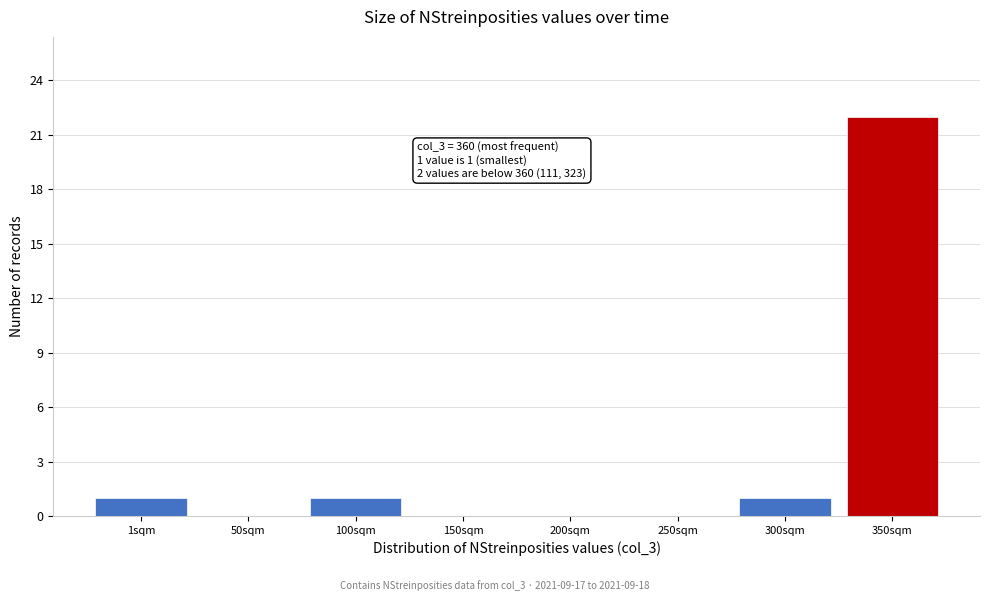

Reading left to right, what are all the values shown in this chart?

1sqm=1	50sqm=0	100sqm=1	150sqm=0	200sqm=0	250sqm=0	300sqm=1	350sqm=22